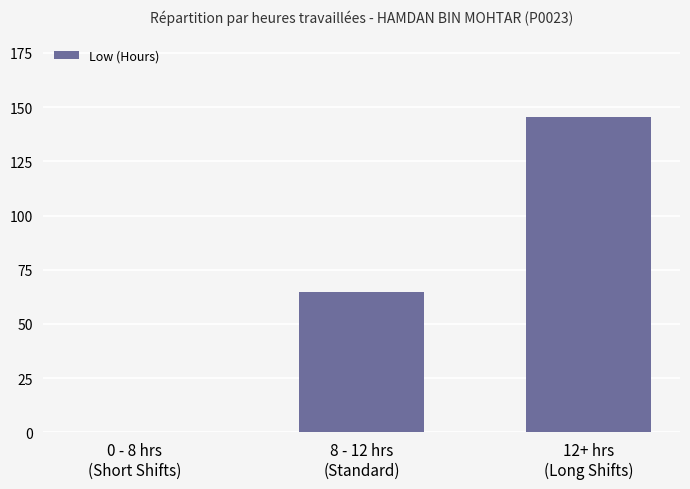

What is the sum of all values?

210.2